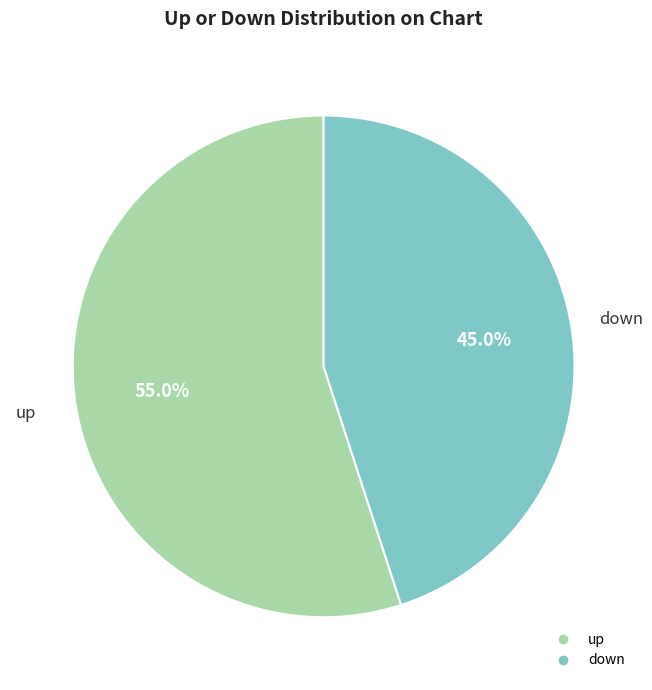

Is it true that down is 45% of the pie?

True